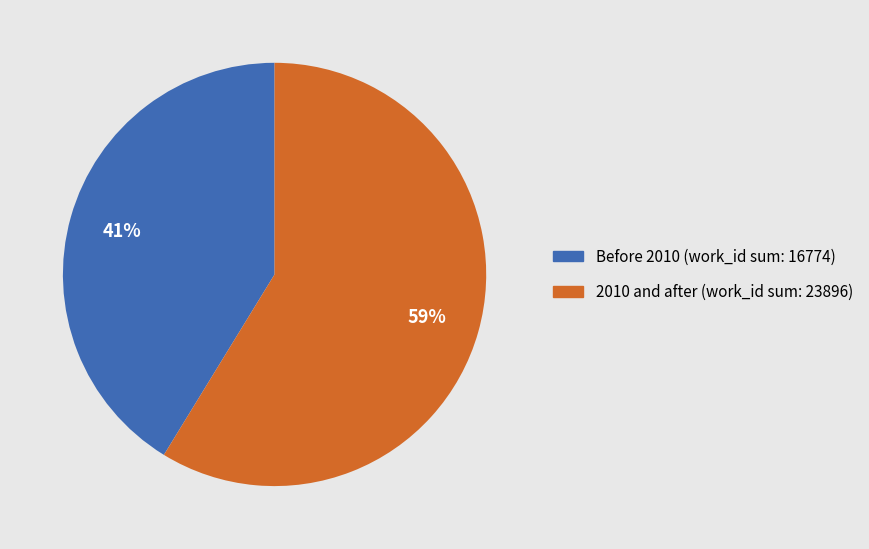

The Before 2010 (work_id sum: 16774) slice represents 55% of the pie. True or false?

False